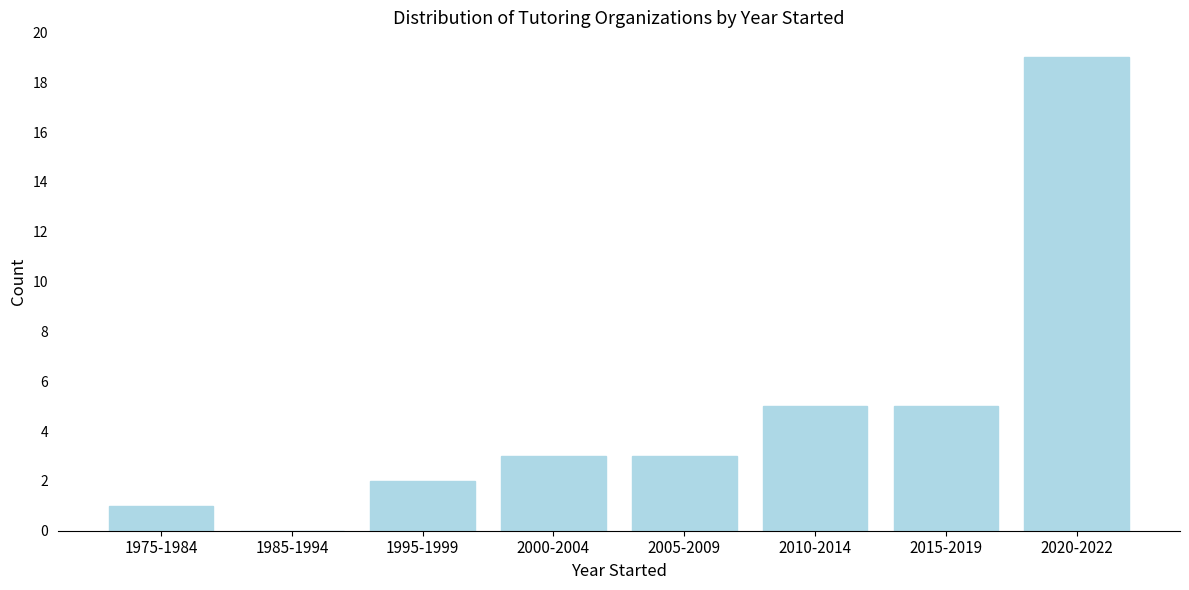

Reading right to left, extract all data points from this chart.

2020-2022=19	2015-2019=5	2010-2014=5	2005-2009=3	2000-2004=3	1995-1999=2	1985-1994=0	1975-1984=1